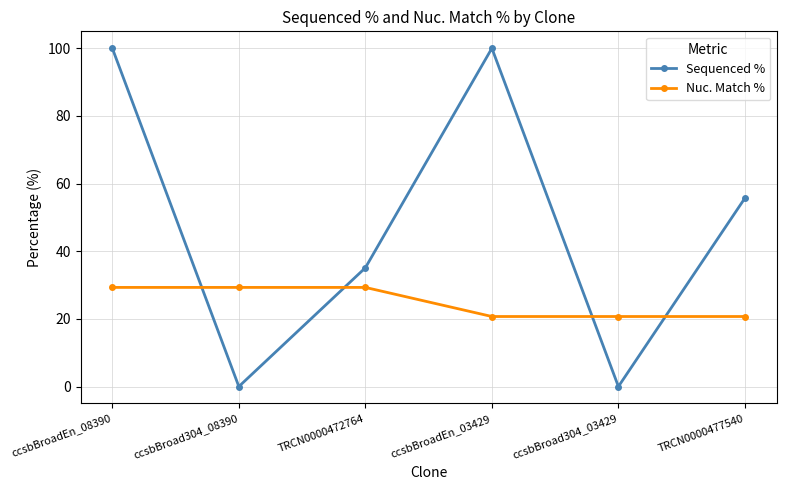

What are all the series names shown in the legend?

Sequenced %, Nuc. Match %